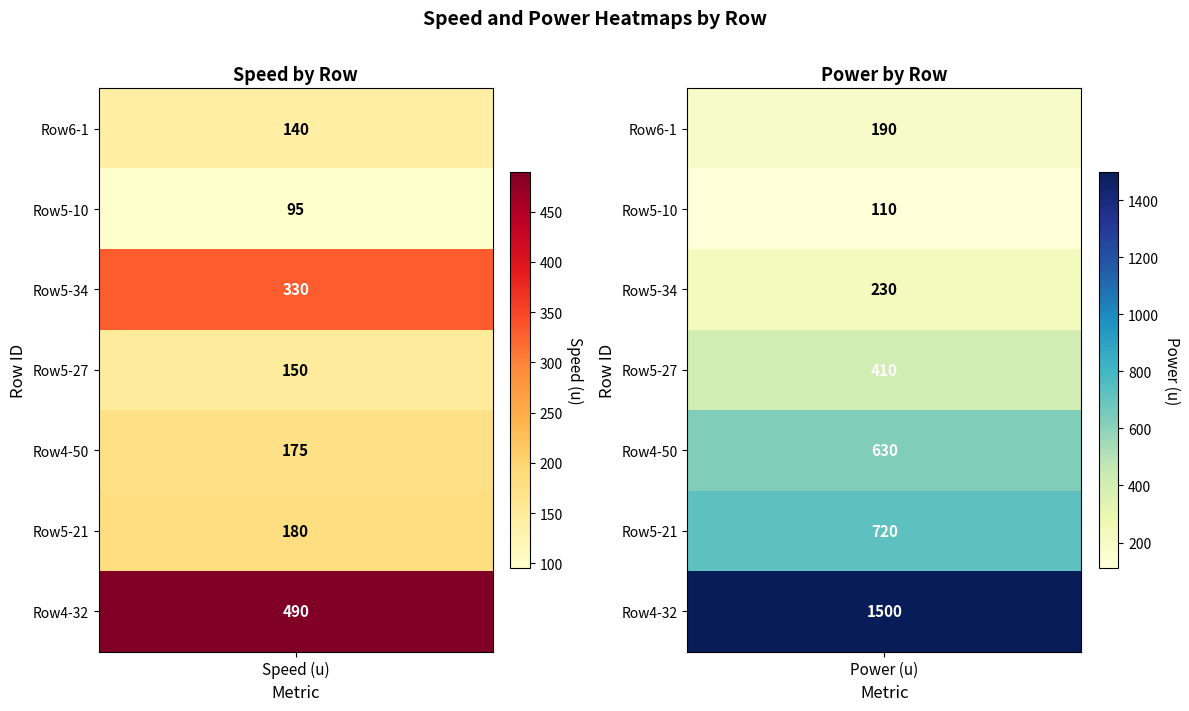

What is the approximate value of val_speed at 5, to the nearest 10?

180